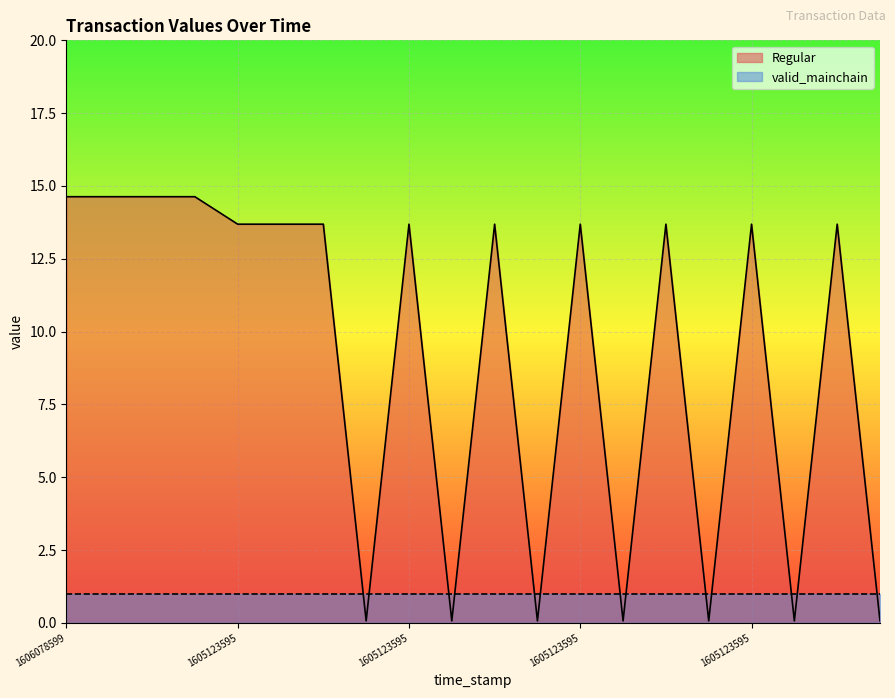

How many points are higher than both their immediate neighbors (excluding endpoints)?

6